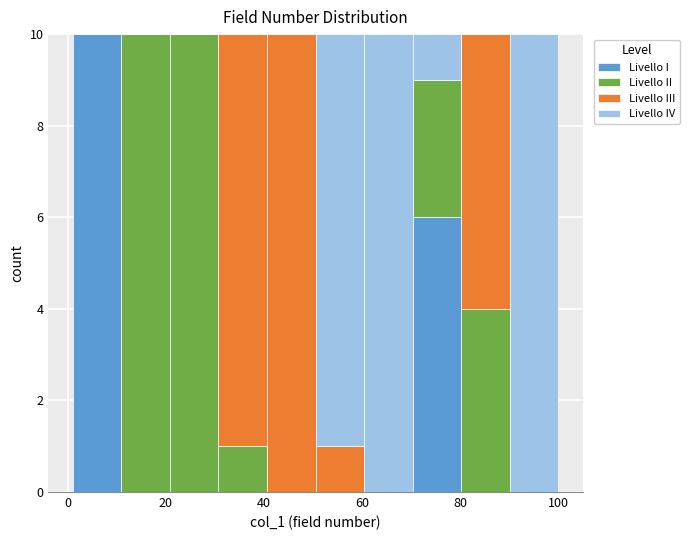

What is the total height of the stacked bar covering 30 to 40 on the x-axis? Neither the bar edges nor the heights are printed on the chart, so give them approximately, as read against the axes.

10